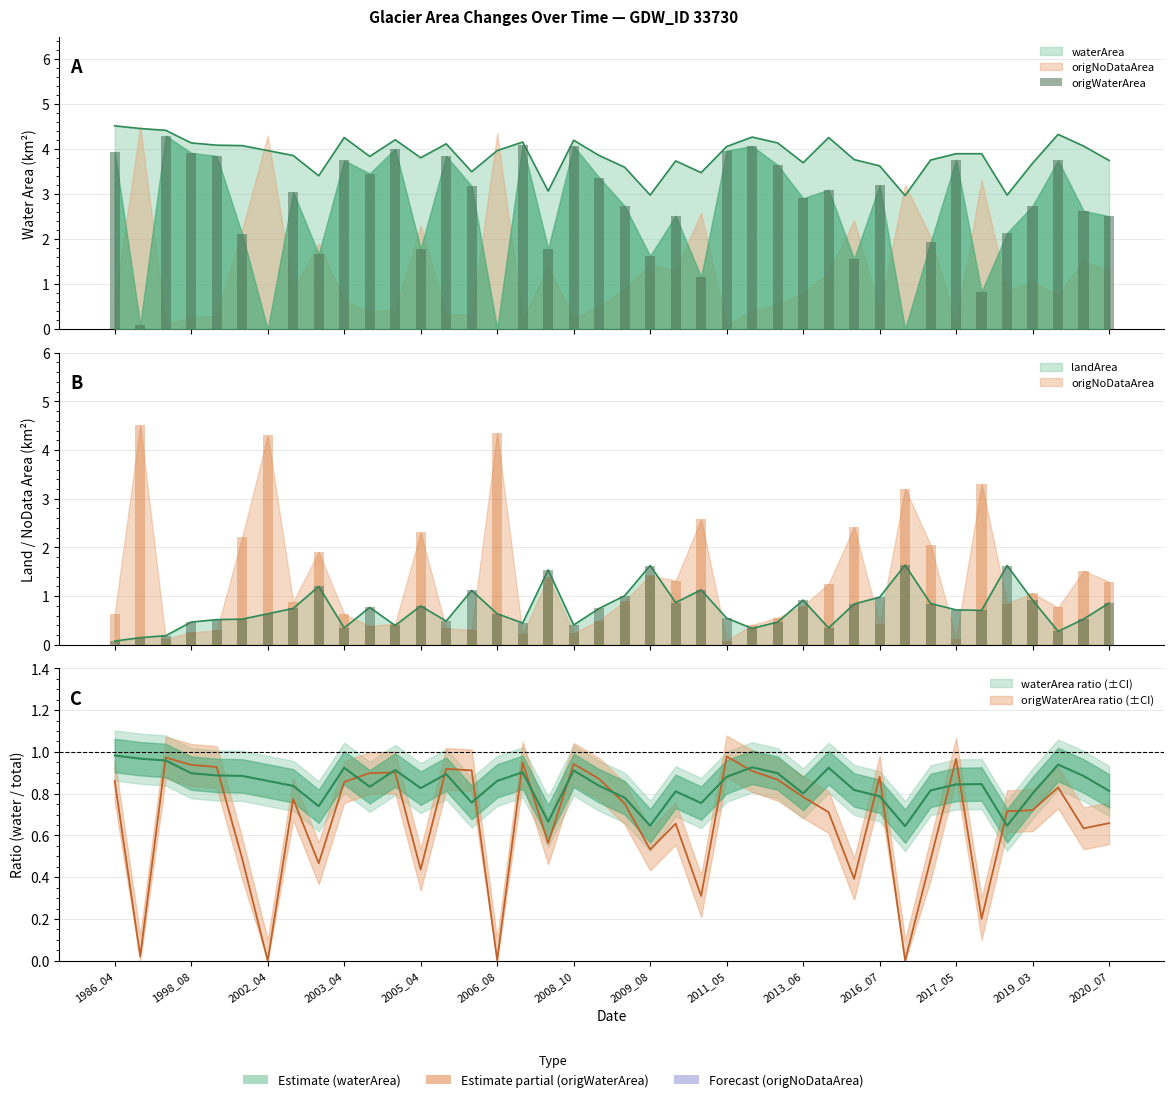

What is the change in value from 2005_04 to 16?

+0.2